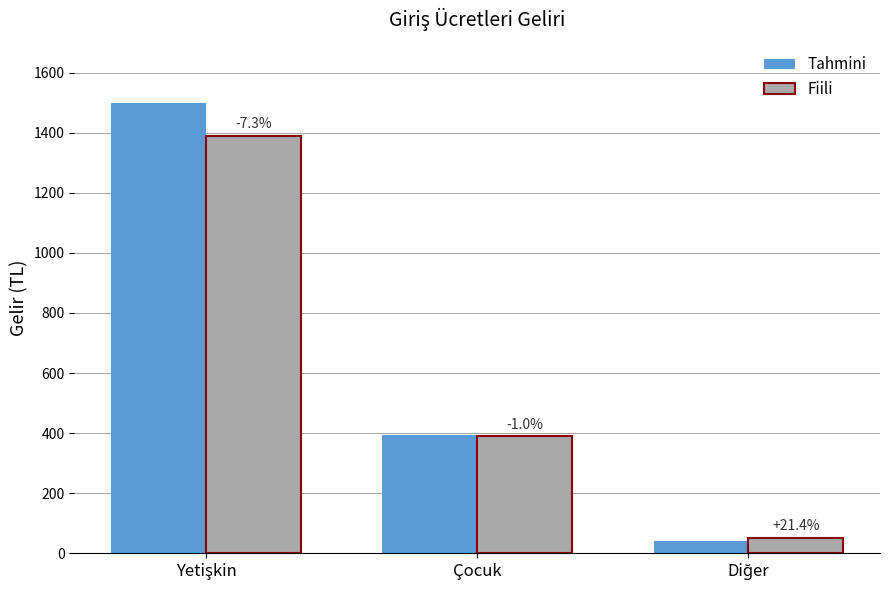

True or false: Fiili has a value of 74 at Diğer.

False